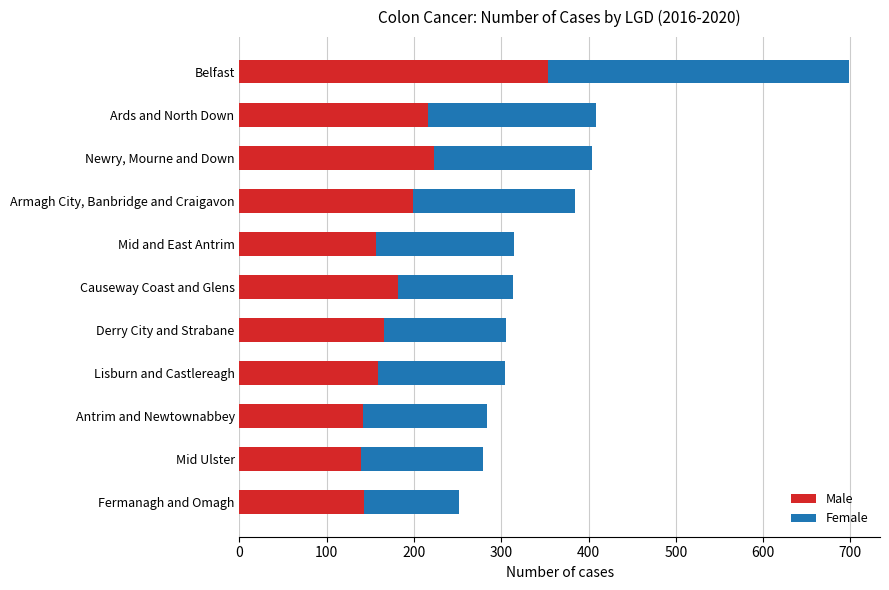

What is the highest value of the Male series?

353